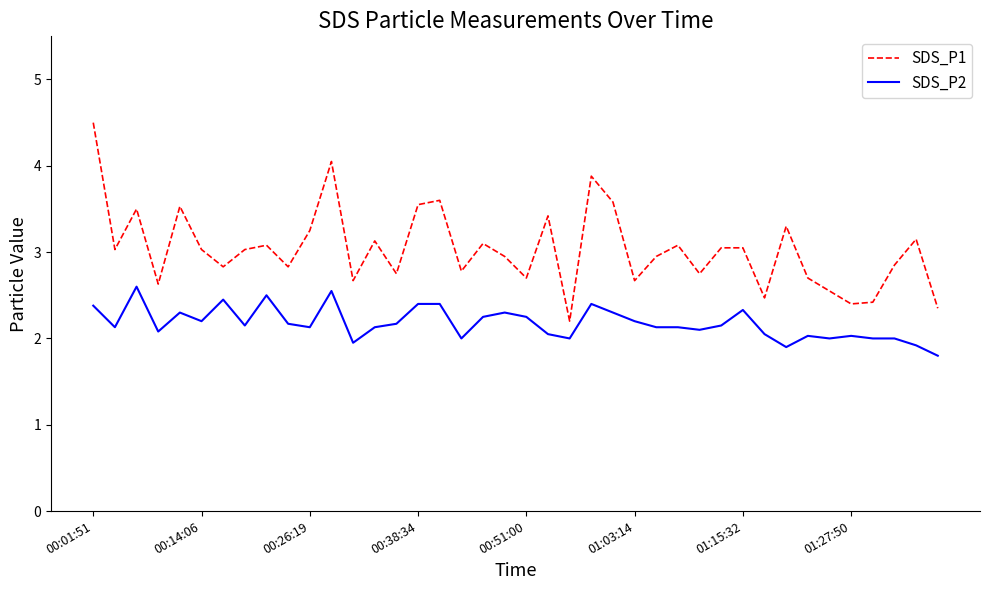

Rank the series by their average value, from lowest to highest.

SDS_P2, SDS_P1